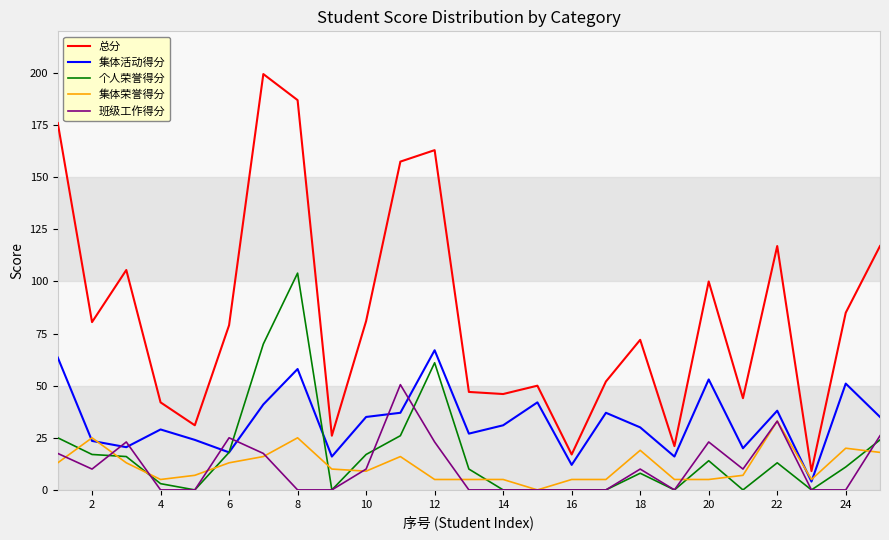

How many lines are shown in the chart?

5